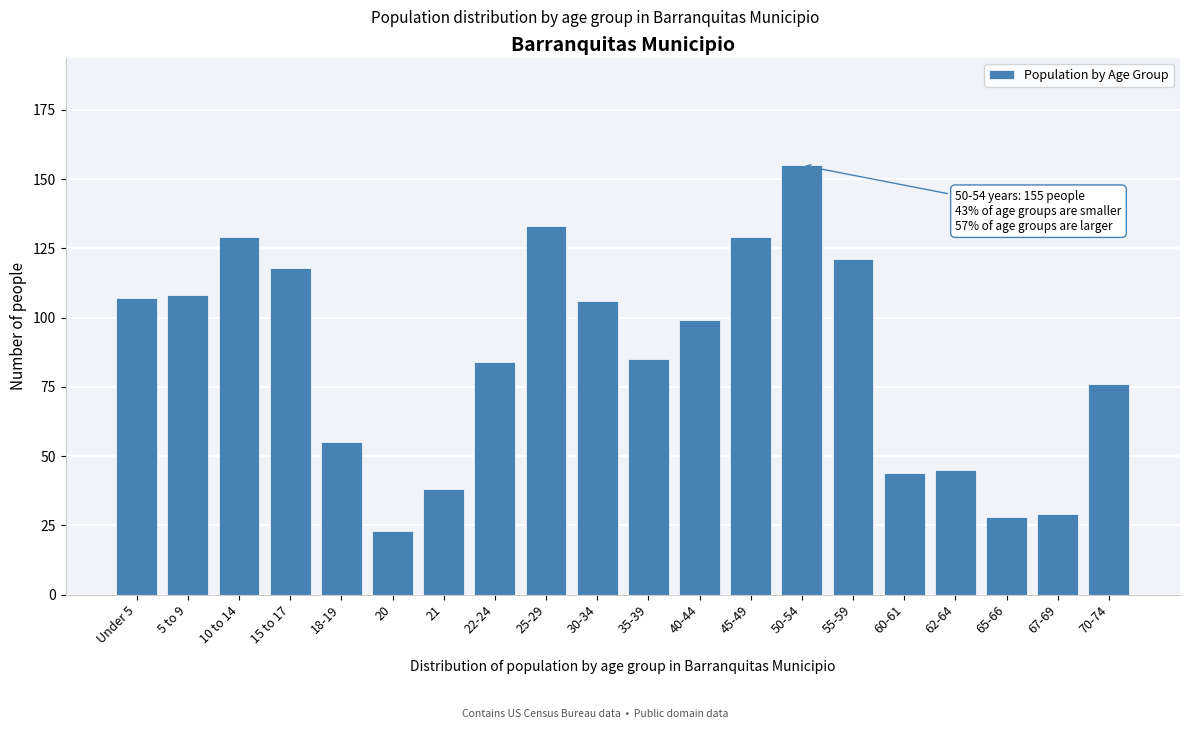

Reading left to right, transcribe all the data shown in this chart.

107	108	129	118	55	23	38	84	133	106	85	99	129	155	121	44	45	28	29	76